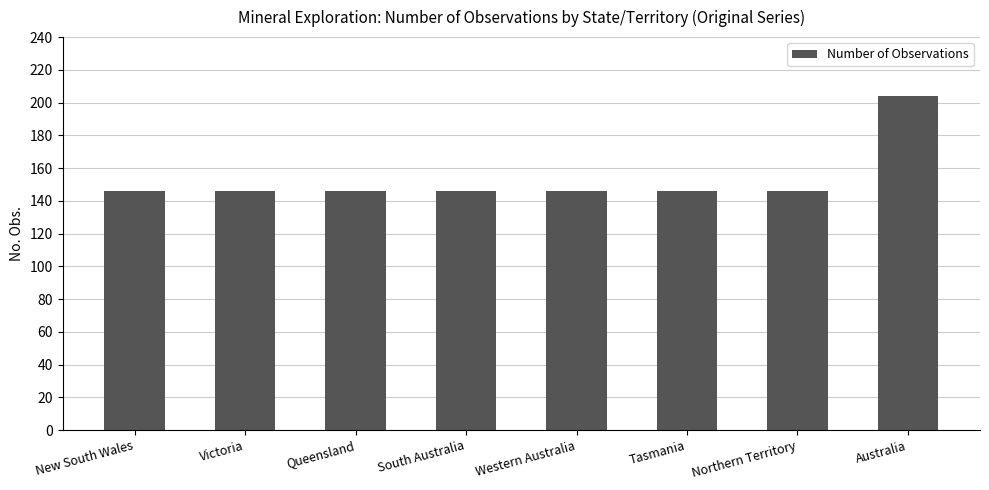

How many distinct data groups are displayed?

1